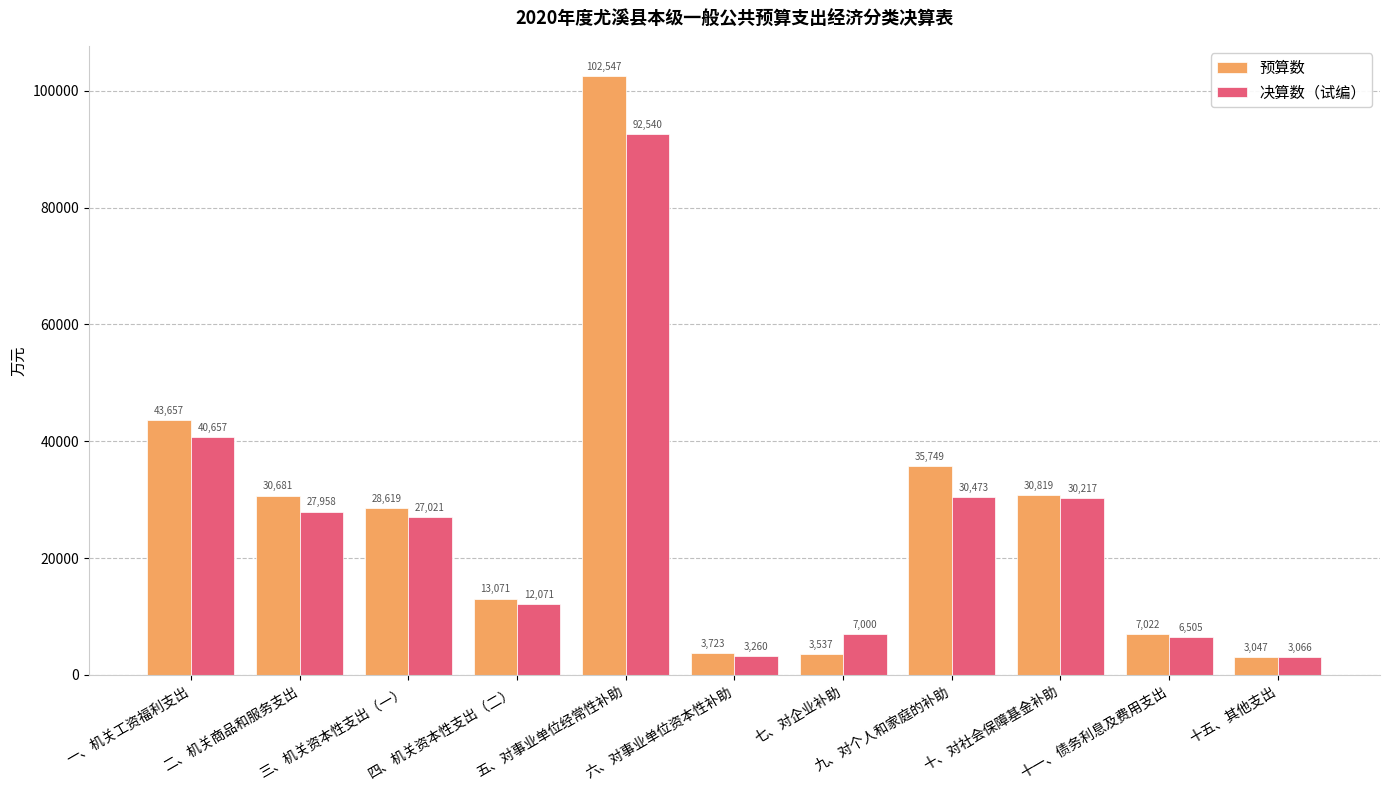

Which series has the largest total across all categories?

预算数